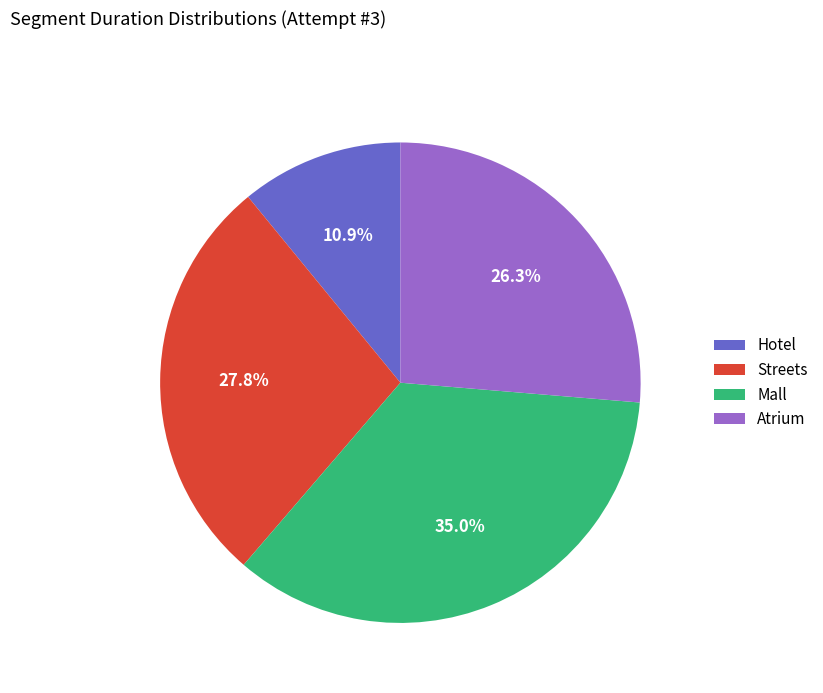

Combined, do Atrium and Mall account for over 50%?

Yes